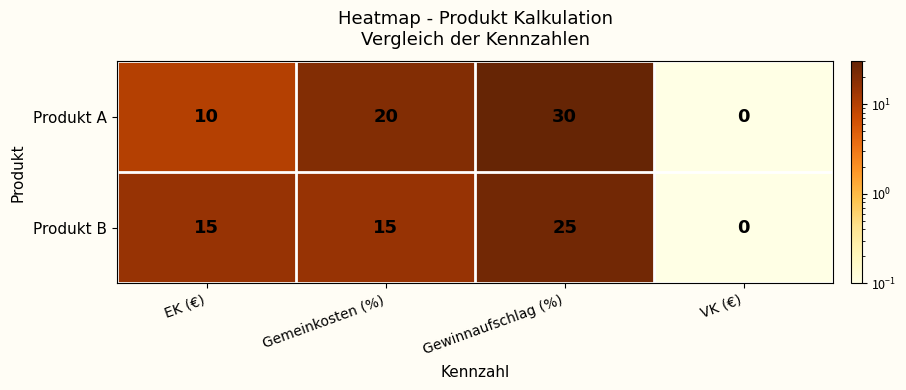

At which category is the sum across all series the highest?

Gewinnaufschlag (%)